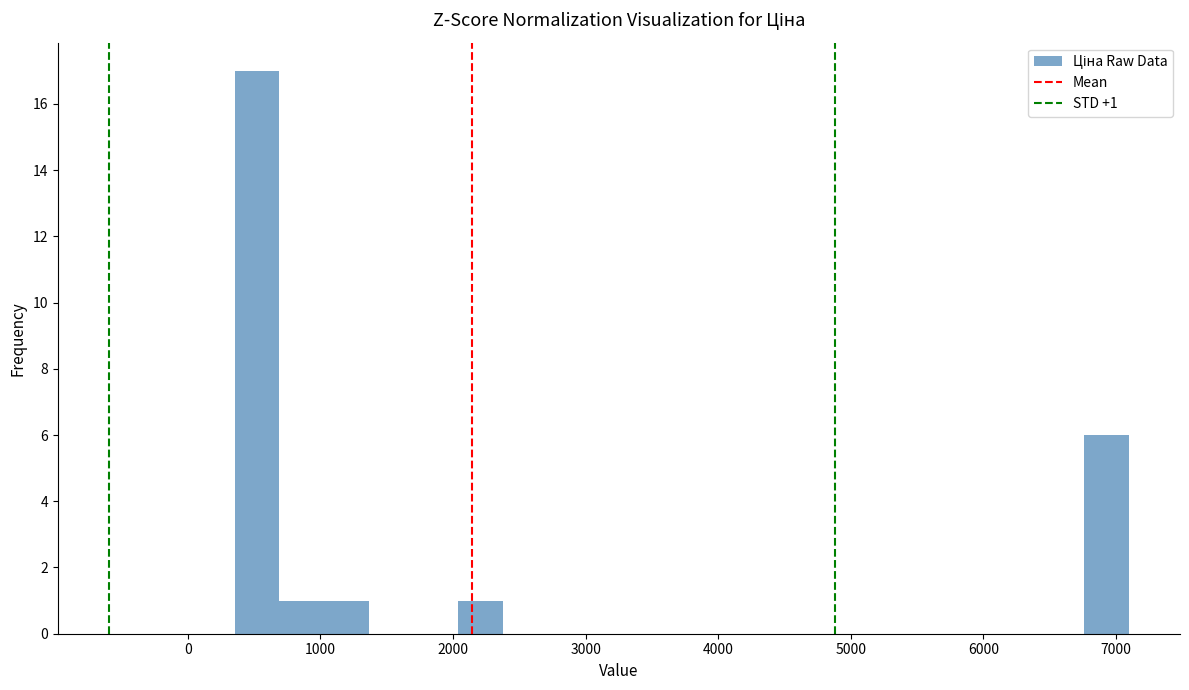

Around what value on the x-axis is the tallest bar? Give the approximate position of its centre, as read against the axis.

500